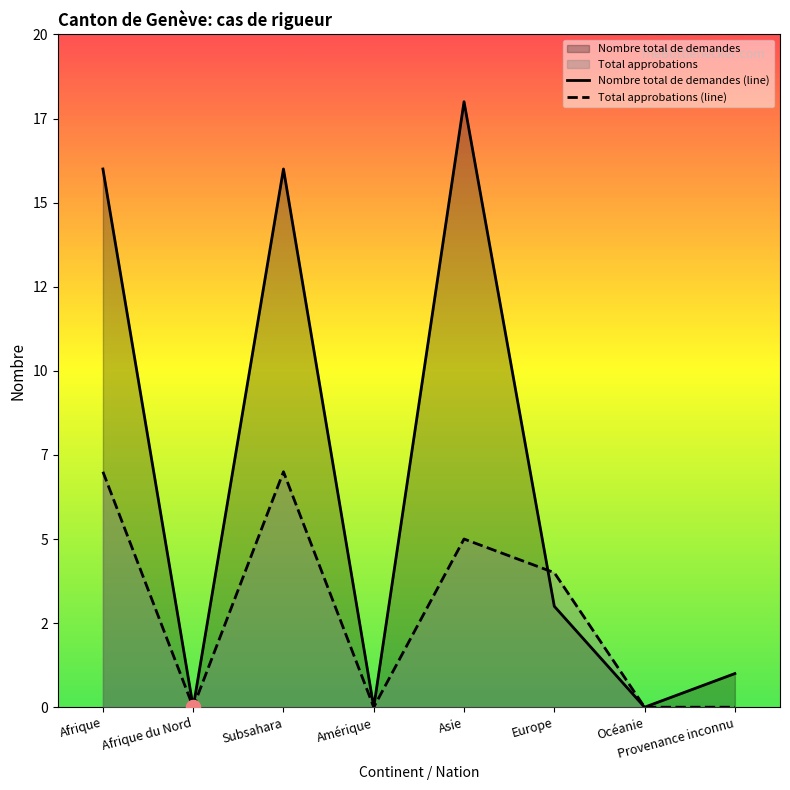

List the series in order of their overall mean, highest first.

Nombre total de demandes (line), Total approbations (line)